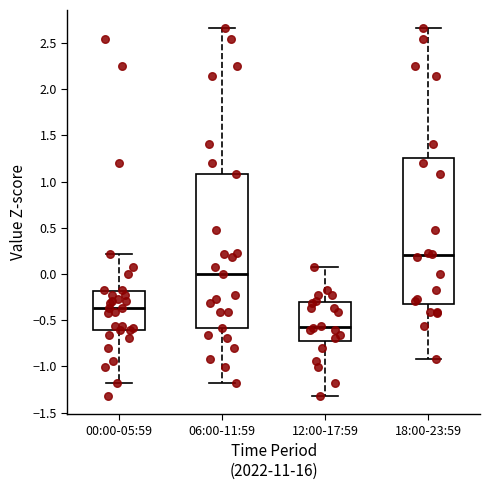

Where is the upper edge of the box for 18:00-23:59 on the y-axis? The values are not printed on the chart, so give them approximately, as read against the axis.

1.25